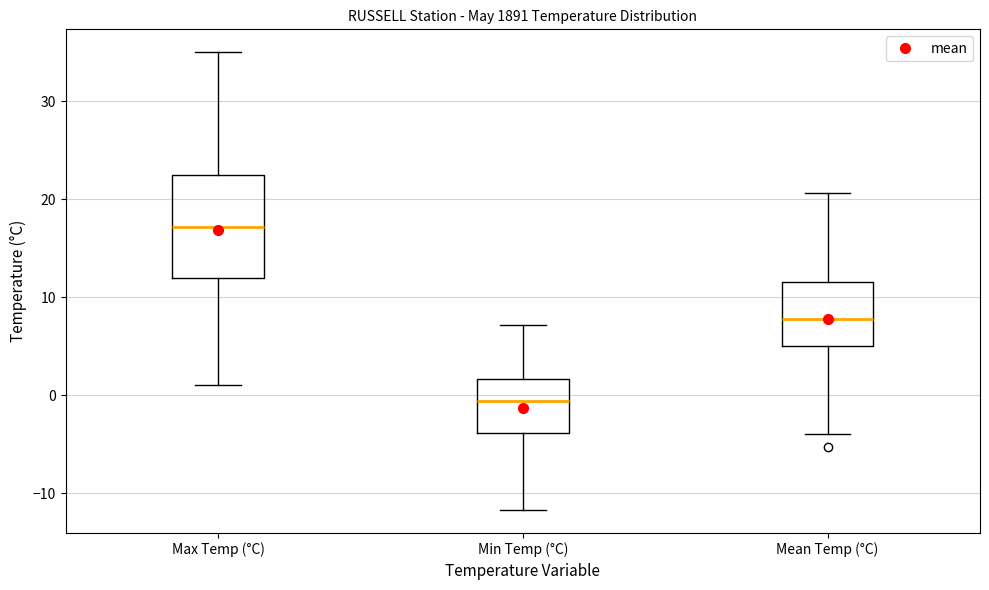

Reading left to right, read every box against the y-axis: the position of its median line, the range the box covers, and the ends of its whiskers. The values are not printed on the chart, so give them approximately, as read against the axis.

Max Temp (°C): median 17, box 12 to 23, whiskers 1 to 35
Min Temp (°C): median -1, box -4 to 2, whiskers -12 to 7
Mean Temp (°C): median 8, box 5 to 12, whiskers -4 to 21